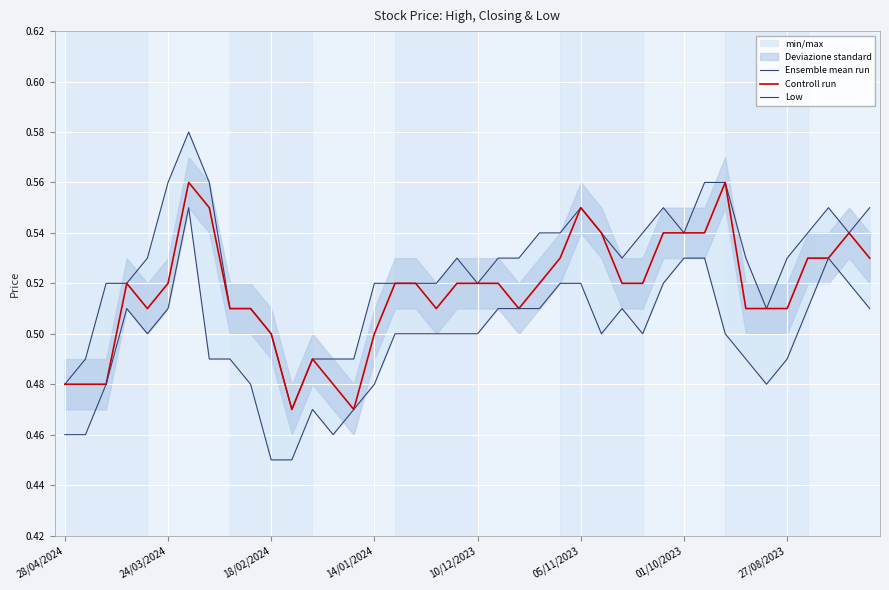

Count the Low values in the range 0 to 1.

40